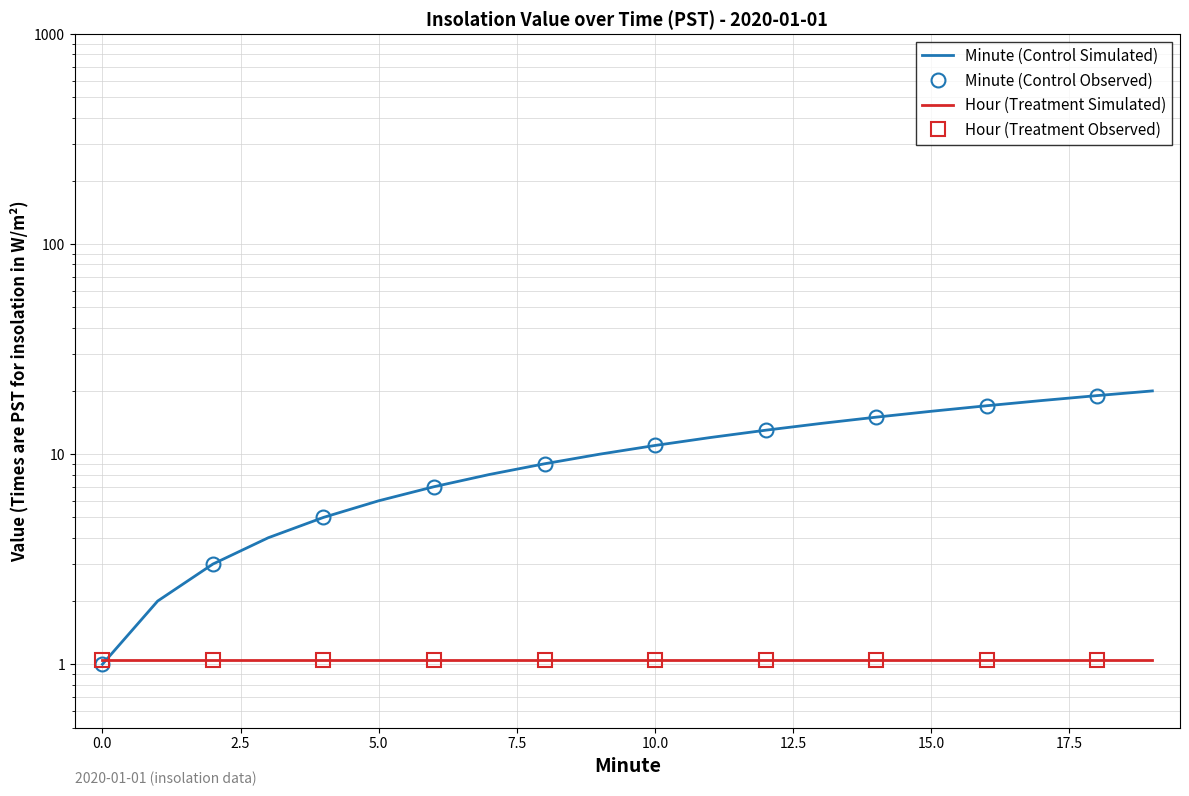

What is the difference between the values at 19 and 18?

1